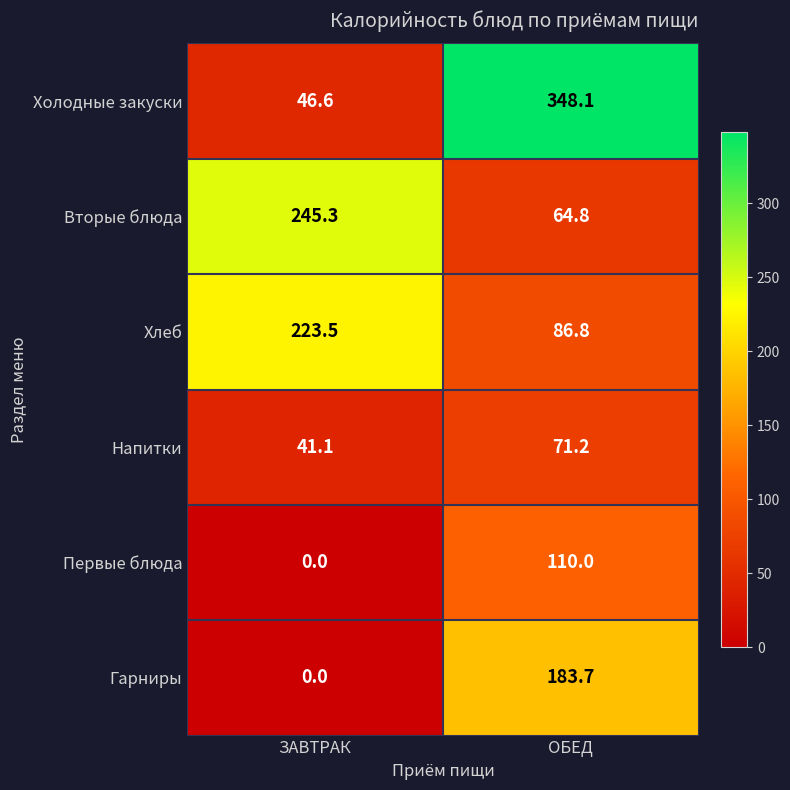

Which series changed the most between ЗАВТРАК and ОБЕД?

Холодные закуски